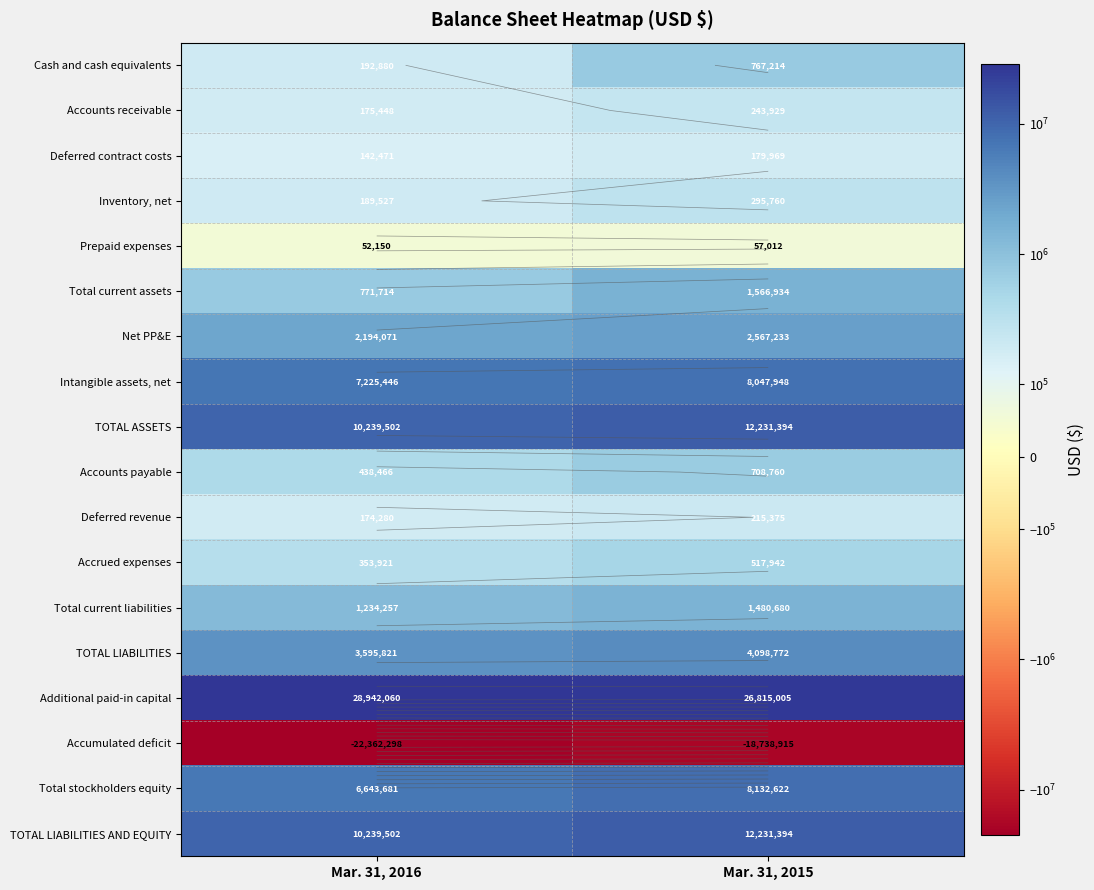

Which label corresponds to the smallest value in the chart?

Mar. 31, 2016